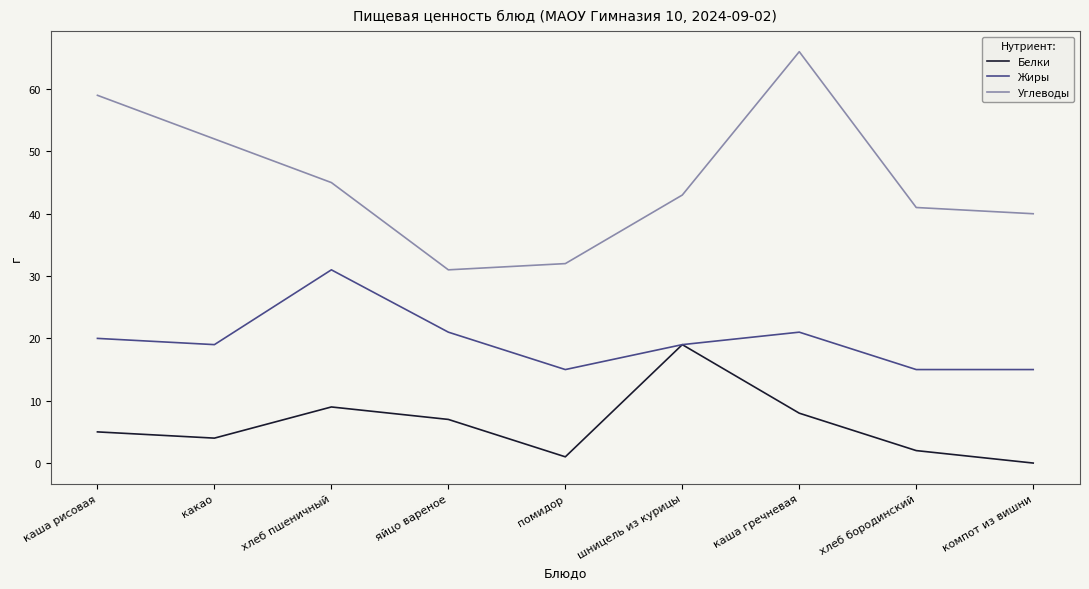

Which series has the widest spread of values?

Углеводы